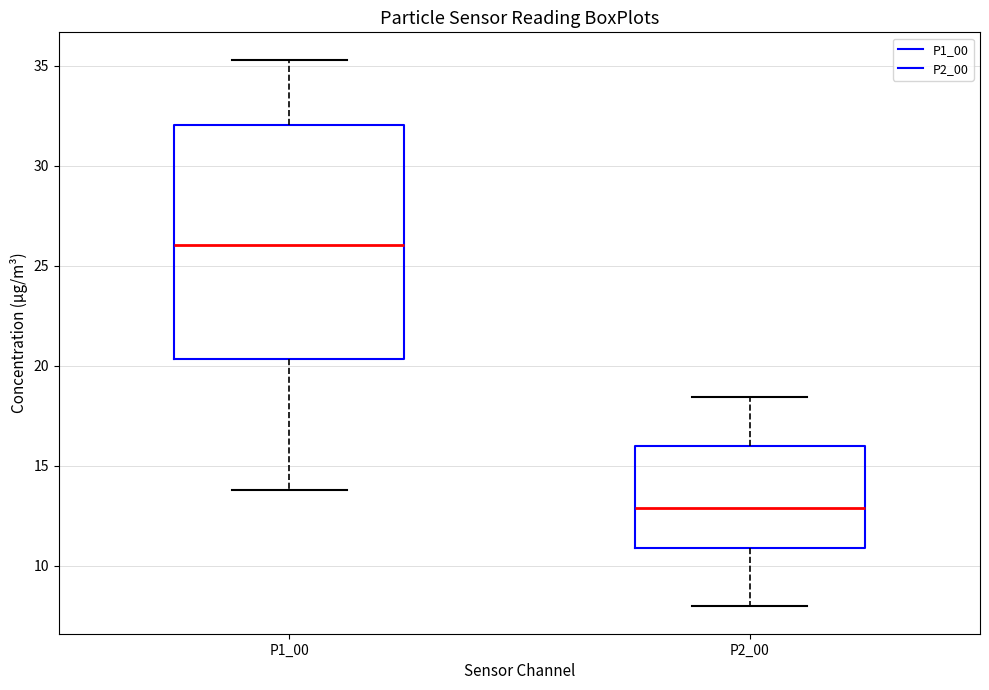

Which box's median line is the highest?

P1_00